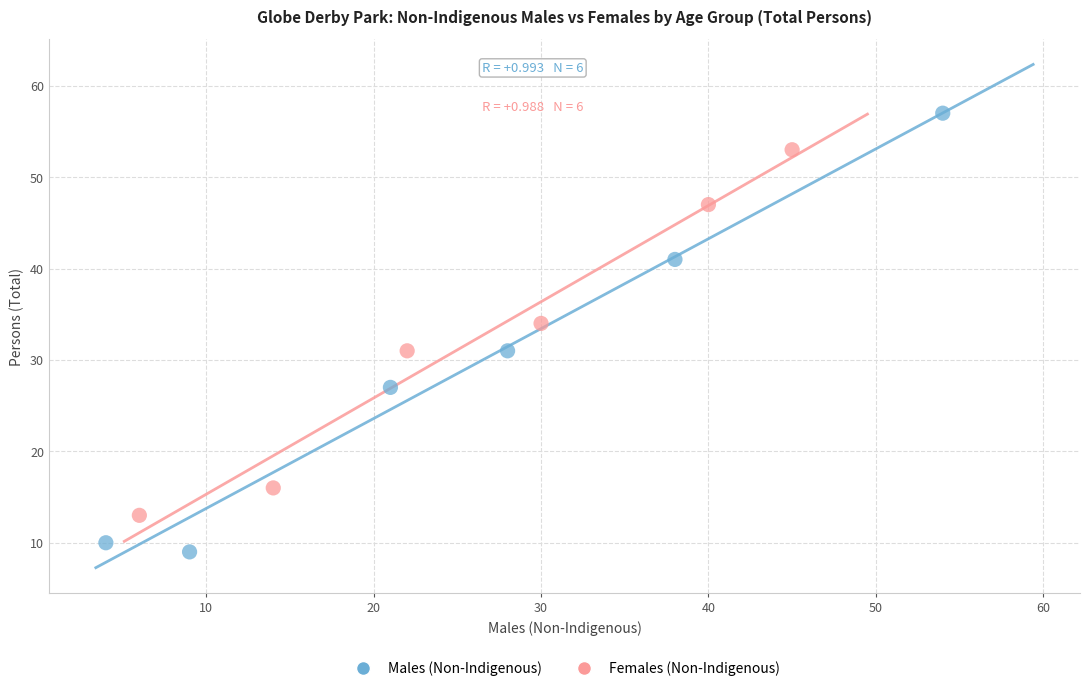

Which series has the widest spread of Y values?

Males (Non-Indigenous)